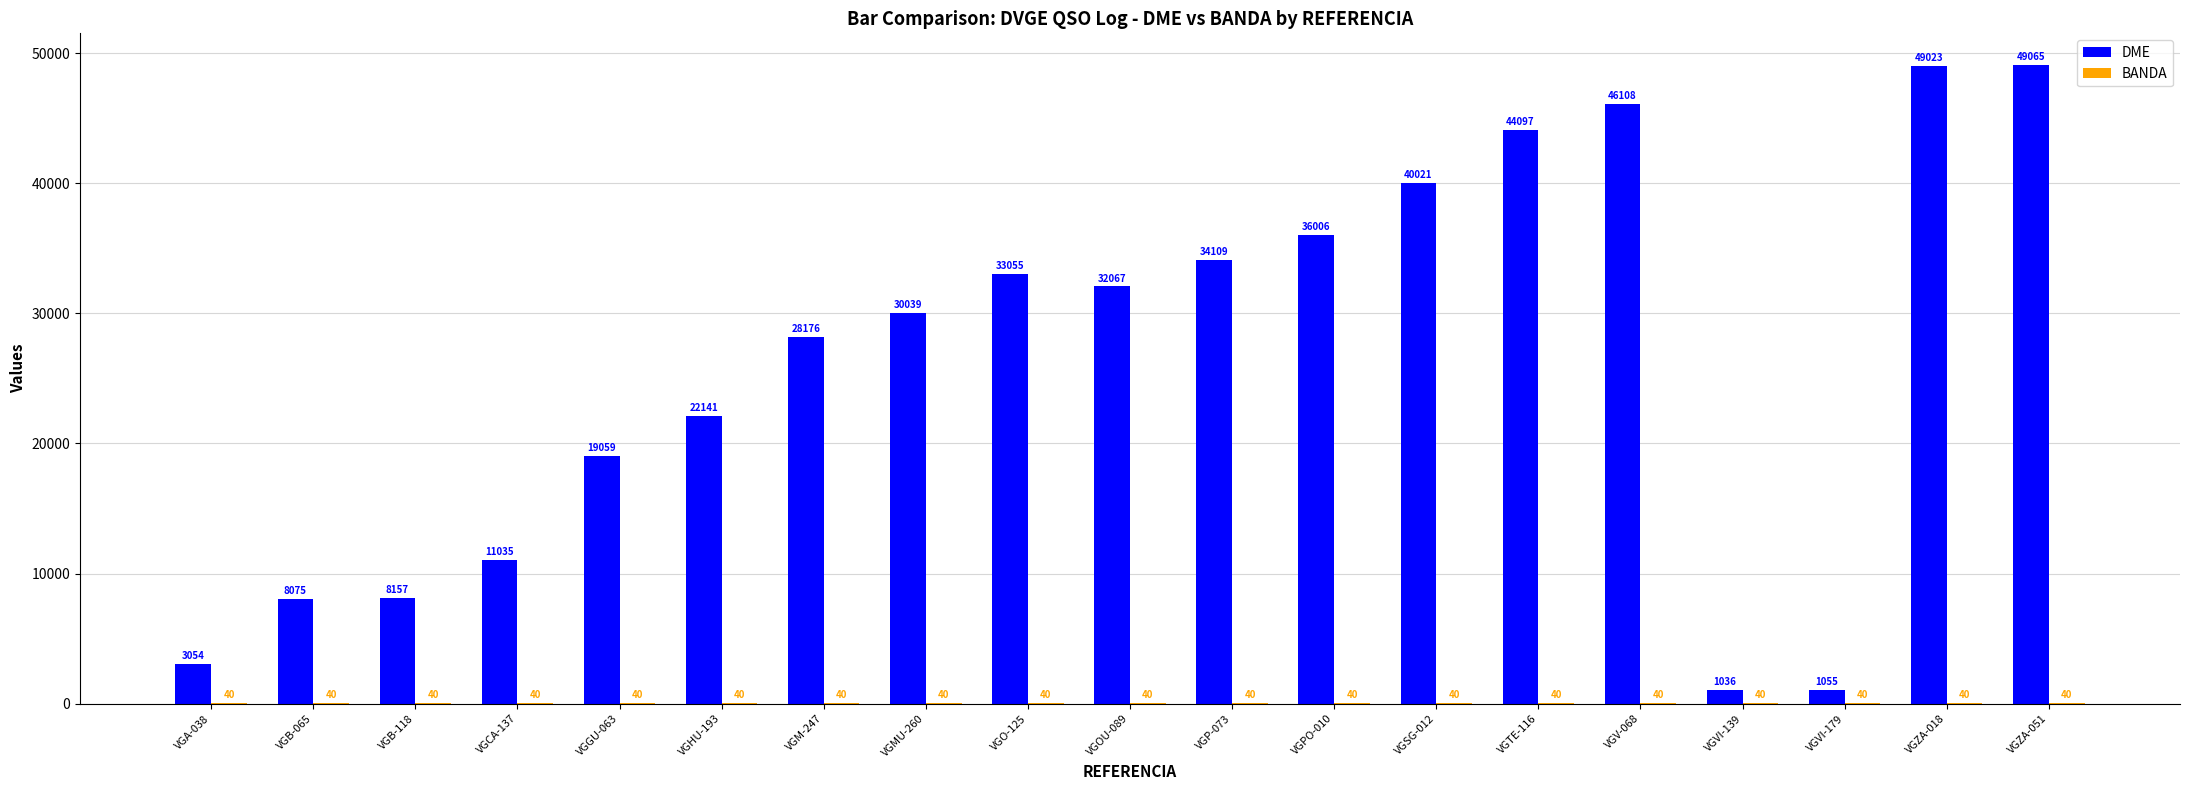

Between VGOU-089 and VGV-068, which series saw the biggest shift?

DME